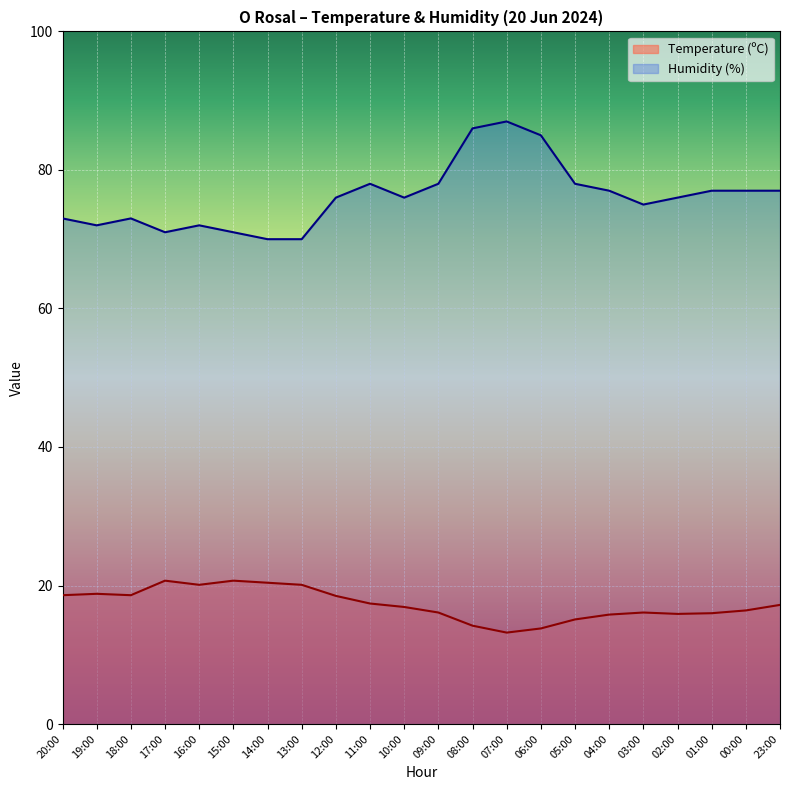

Rank the series by their average value, from lowest to highest.

Temperature (ºC), Humidity (%)